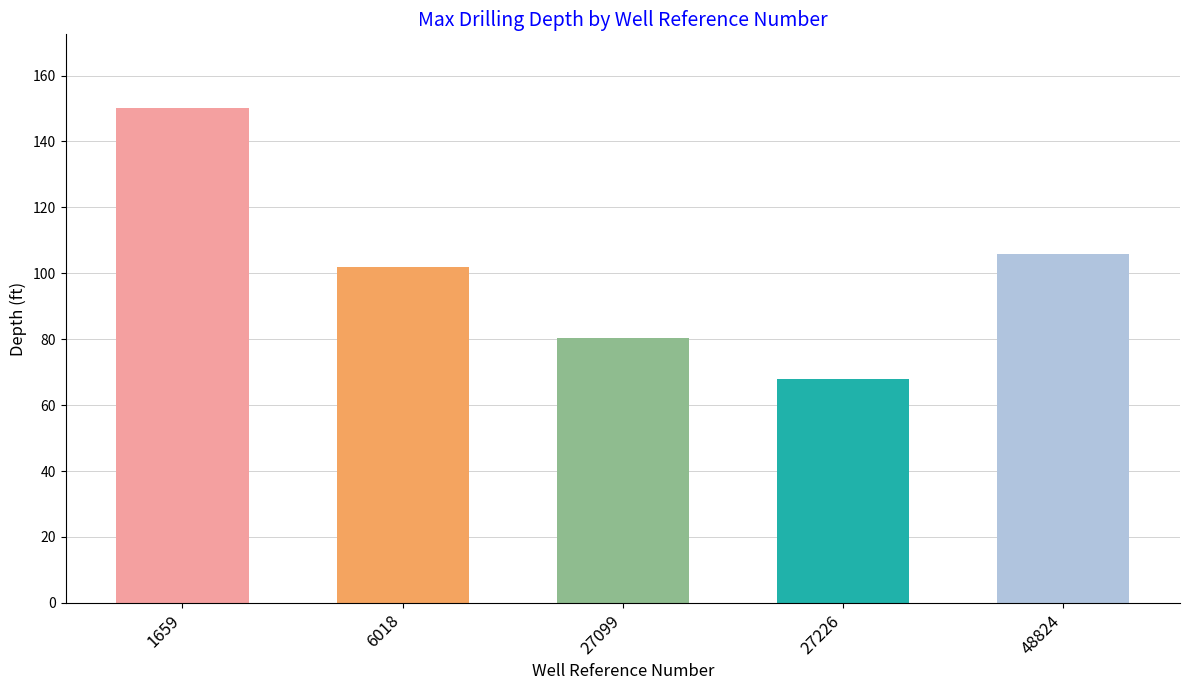

Rank the categories by value from lowest to highest.

27226, 27099, 6018, 48824, 1659